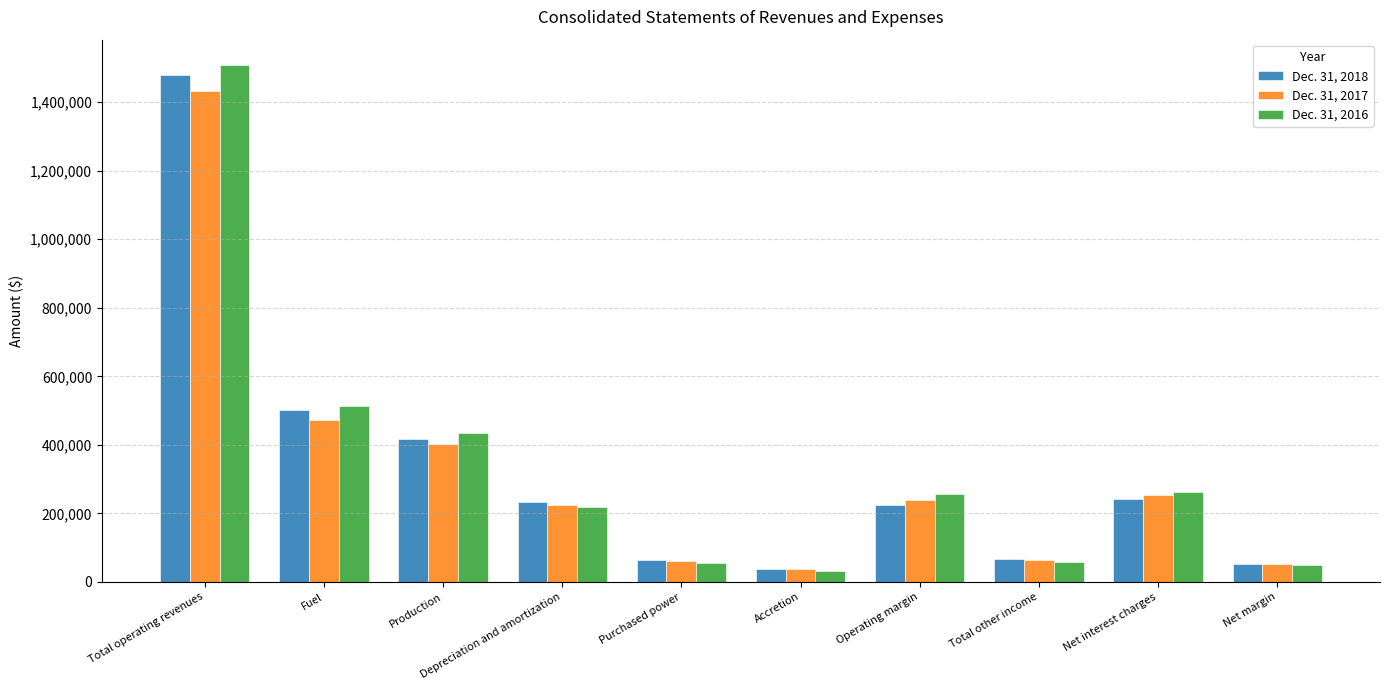

How many distinct data groups are displayed?

3